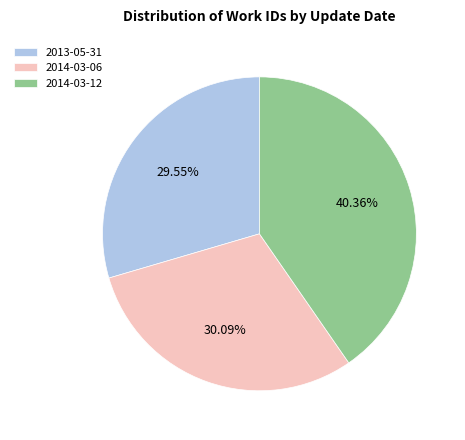

What is the largest slice in the pie chart?

2014-03-12